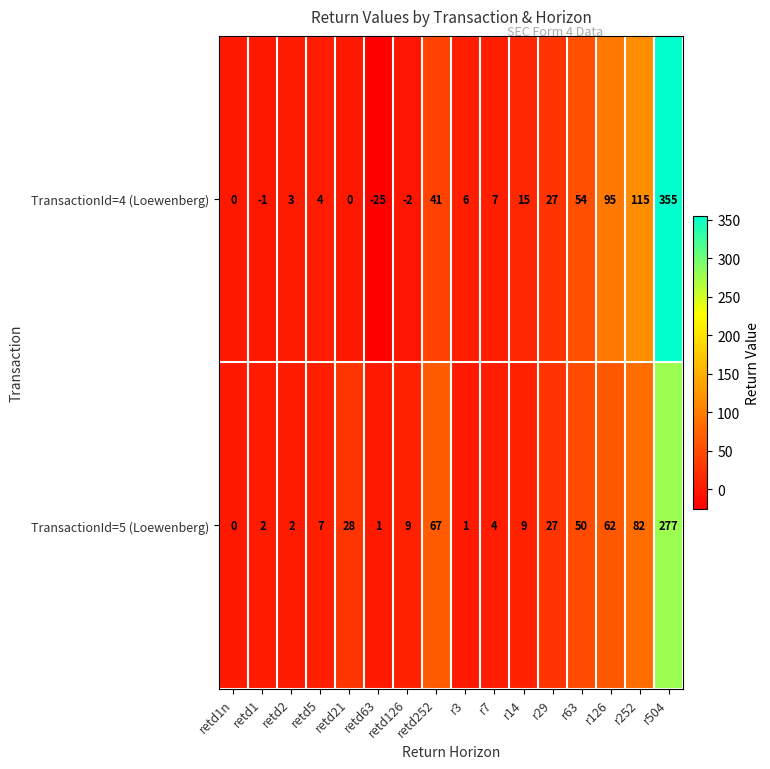

How many series are shown in this chart?

2